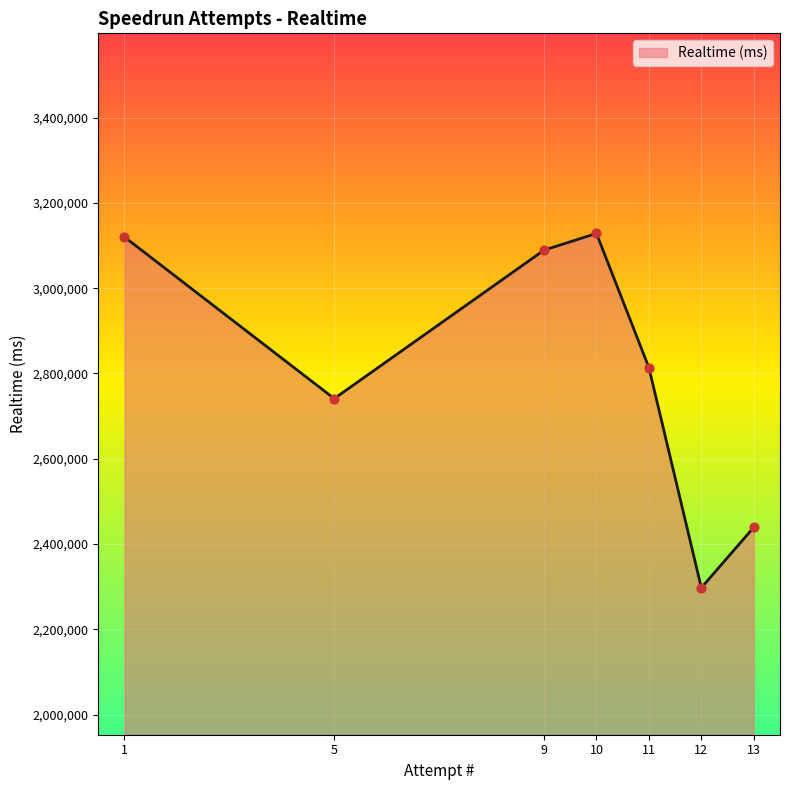

What is the change in value from 12 to 13?

+141801